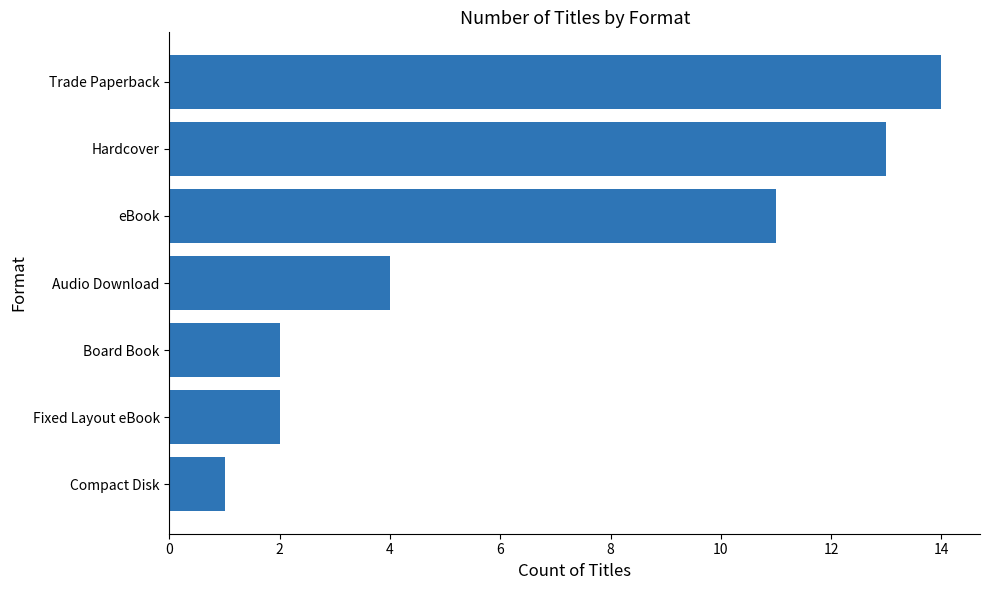

What is the sum of all values?

47